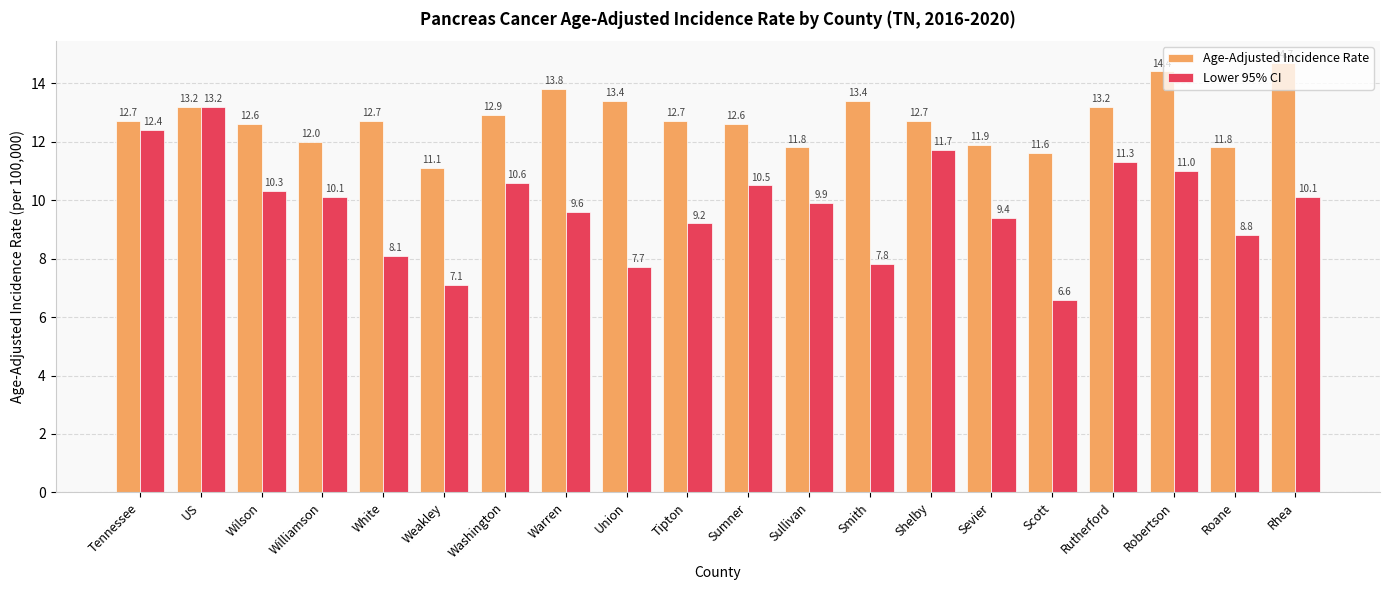

At which category does the chart reach its peak across all series?

Rhea